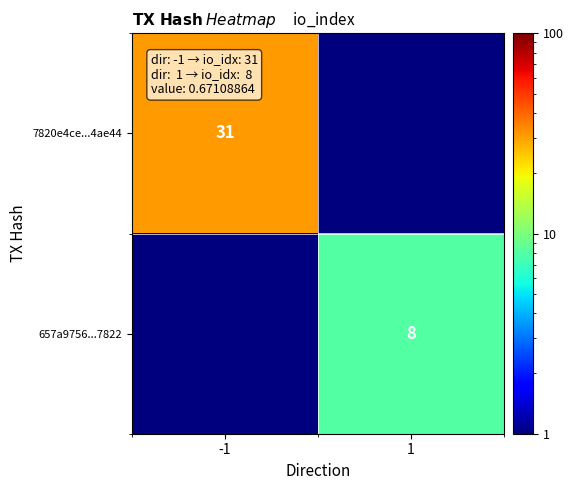

True or false: 7820e4ce...4ae44 has a value of 50.3 at -1.

False